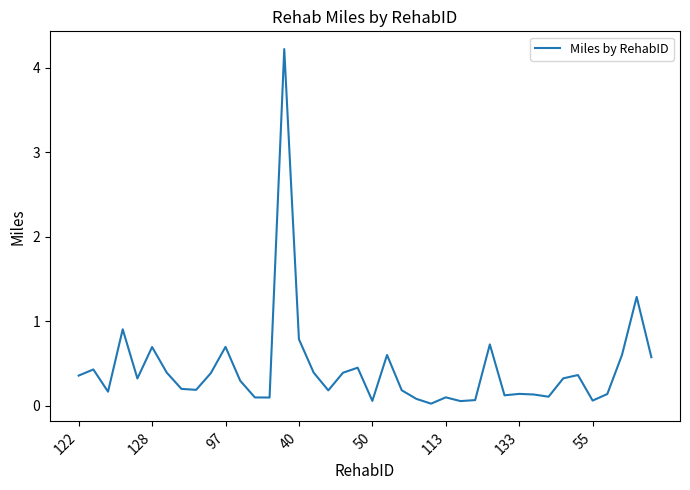

What is the greatest value displayed?

4.2